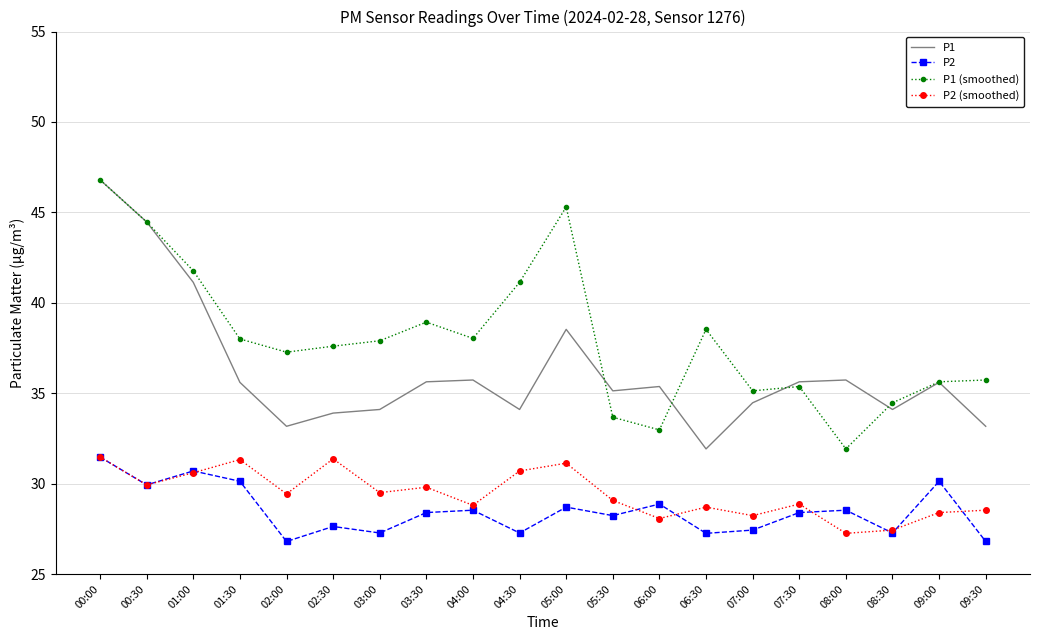

The value of P1 at 09:30 is 59.1. True or false?

False